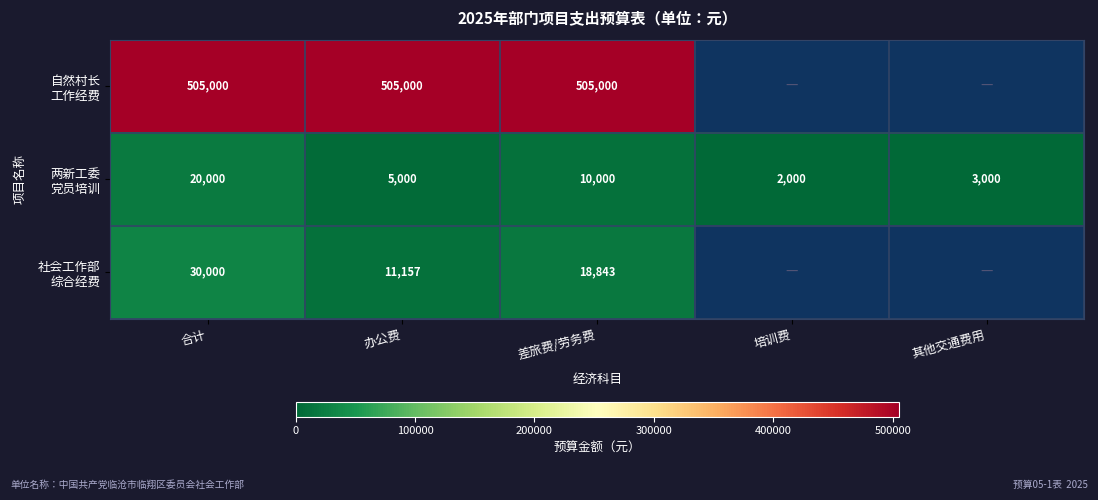

What is the sum of the 两新工委 党员培训 values at 其他交通费用 and 合计?

23000.0